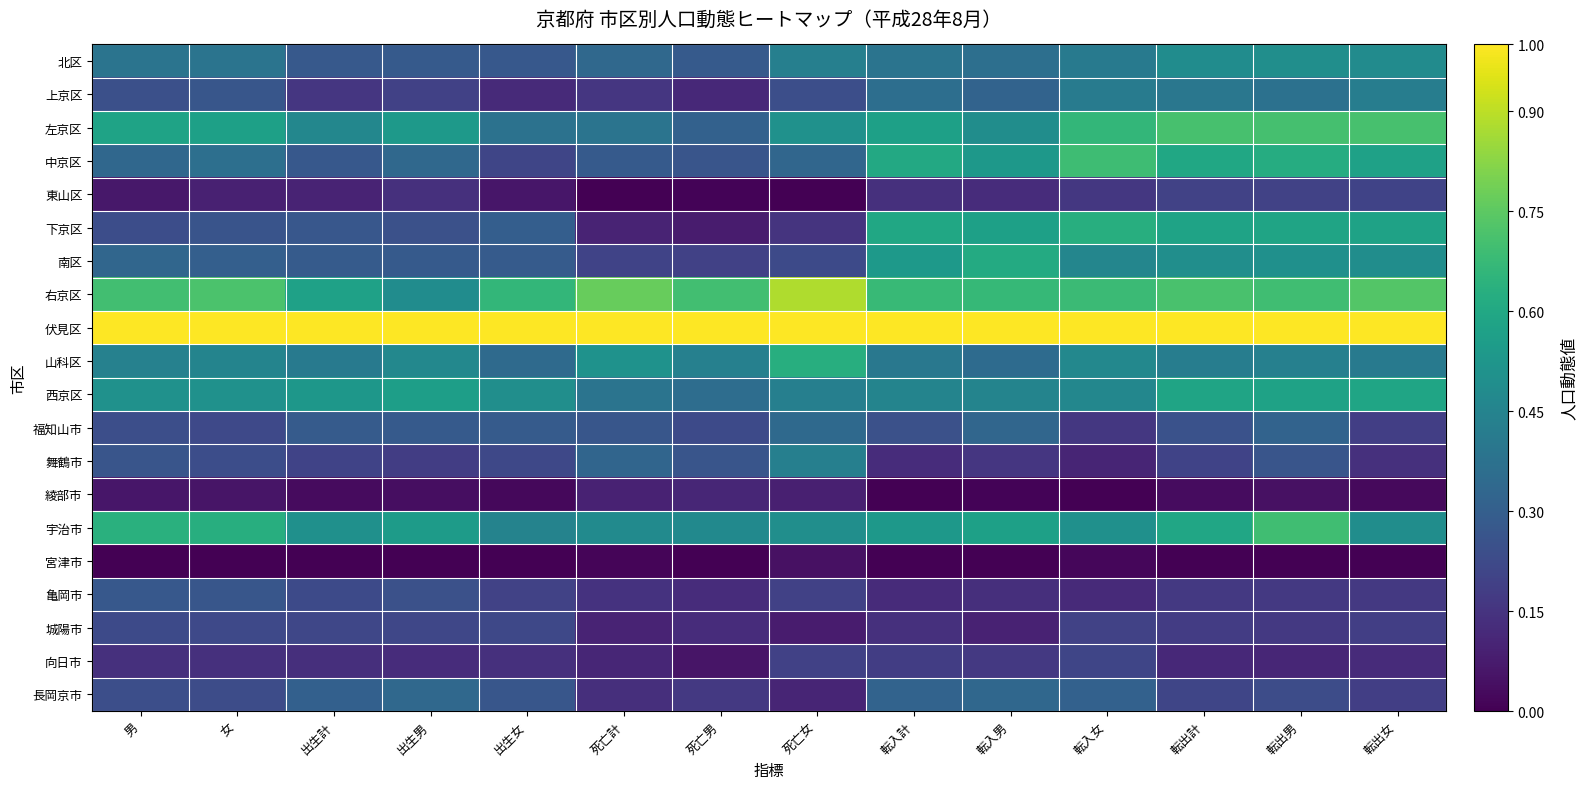

Which label corresponds to the largest value in the chart?

男